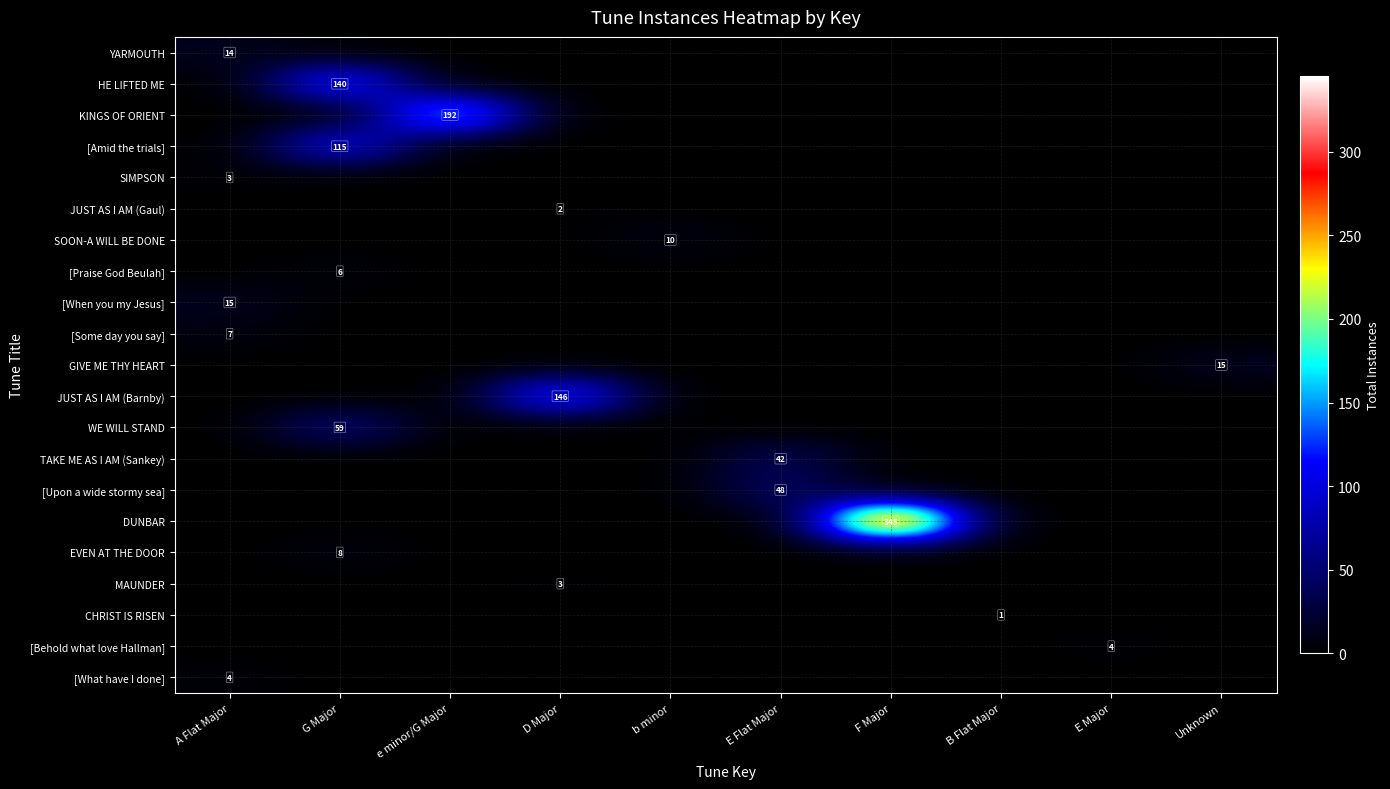

Read the WE WILL STAND value at G Major.

59